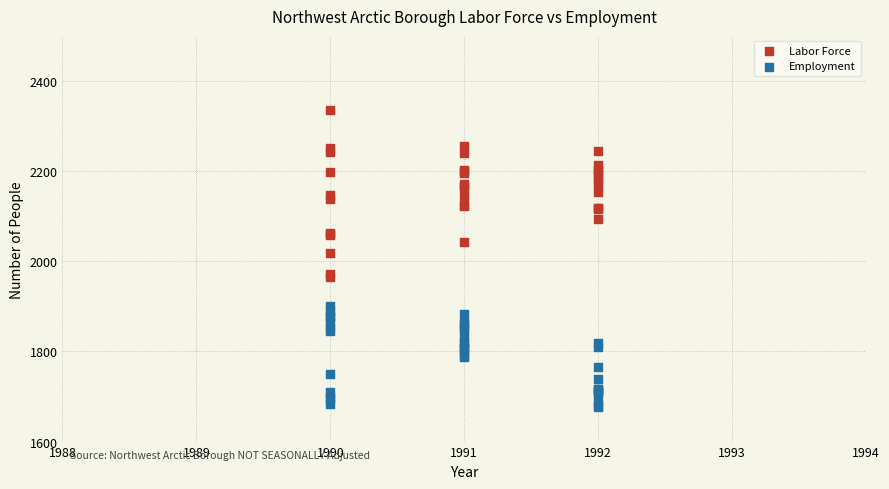

Which series contains the lowest Y value?

Employment